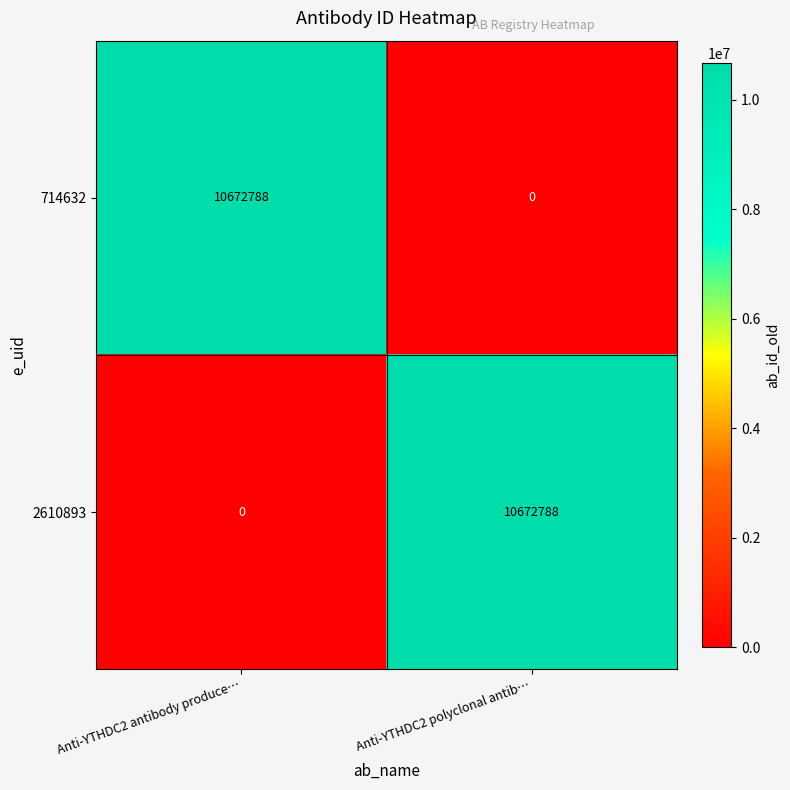

What is the spread (max minus min) of values at Anti-YTHDC2 antibody produce…?

10672788